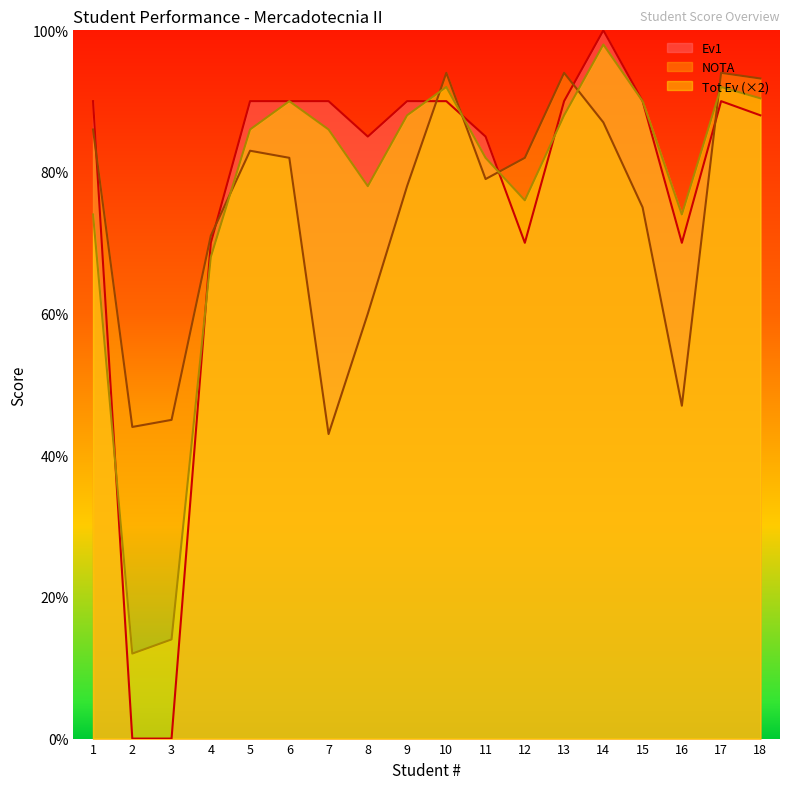

At which label is Ev1 closest to 50?

4